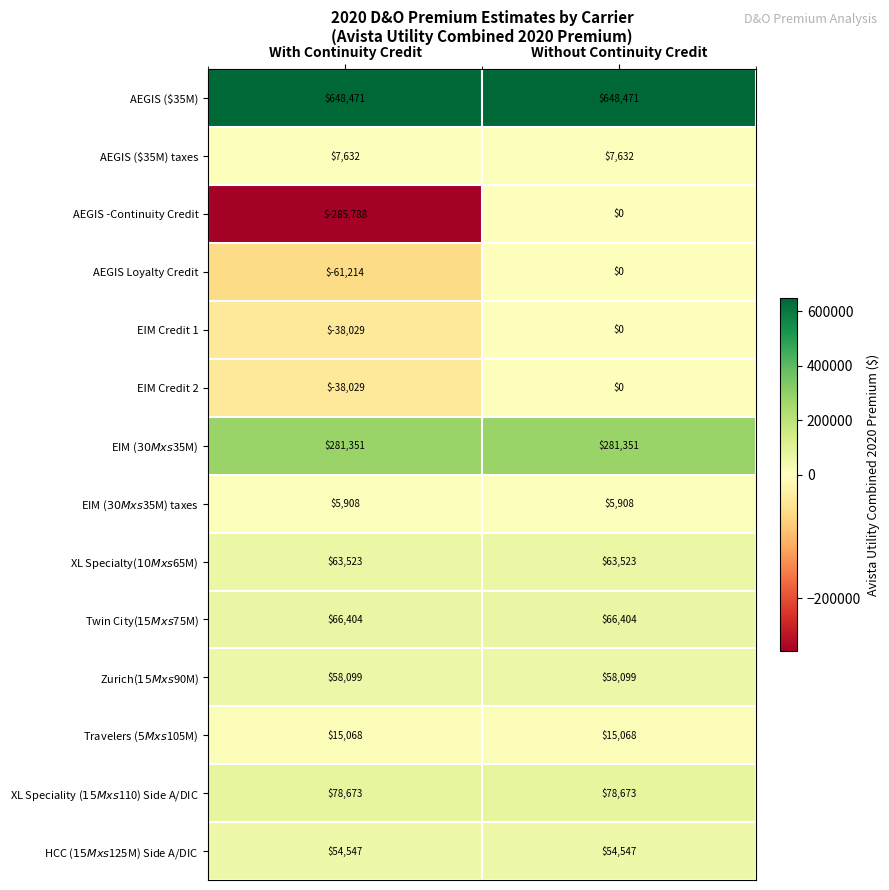

What is the minimum value shown in the chart?

-285788